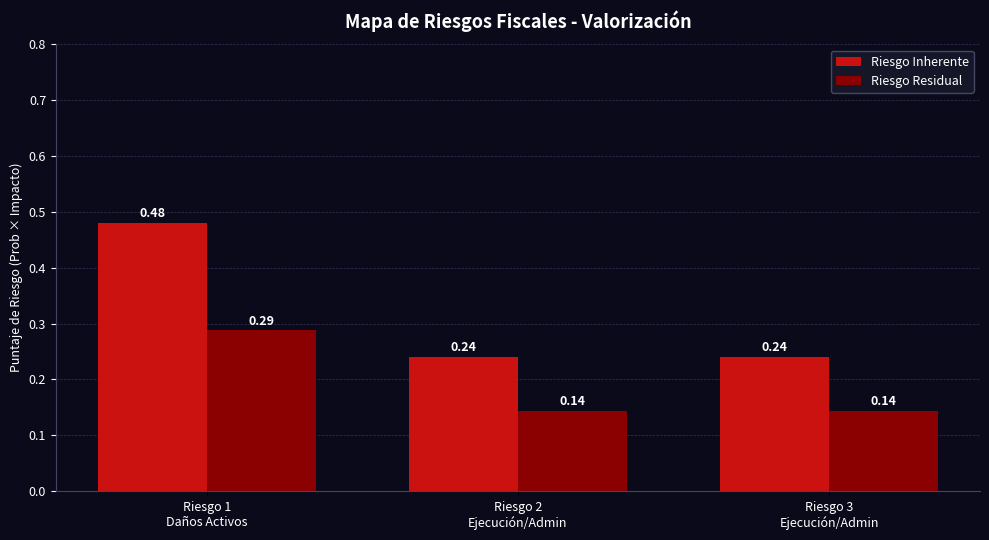

What is the sum of all Riesgo Residual values?

0.6